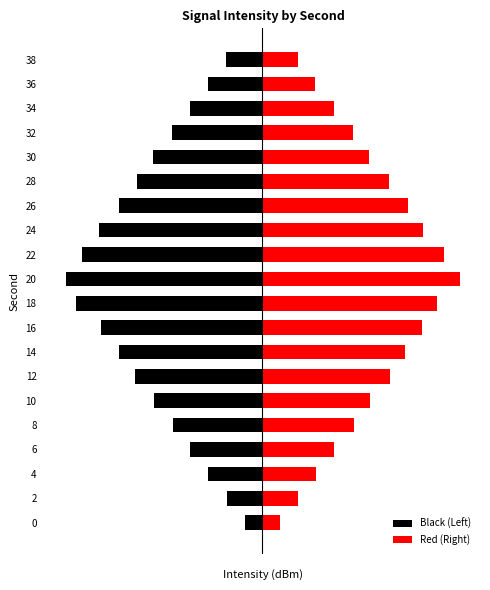

Which series has the largest total across all categories?

Red (Right)